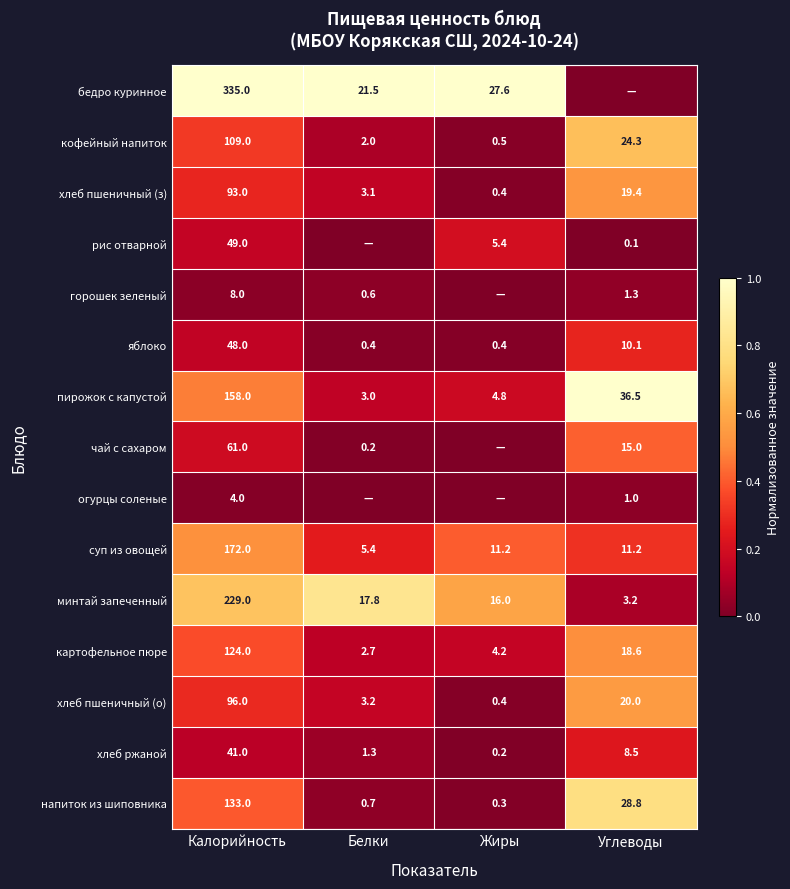

At which label does яблоко reach its peak?

Калорийность